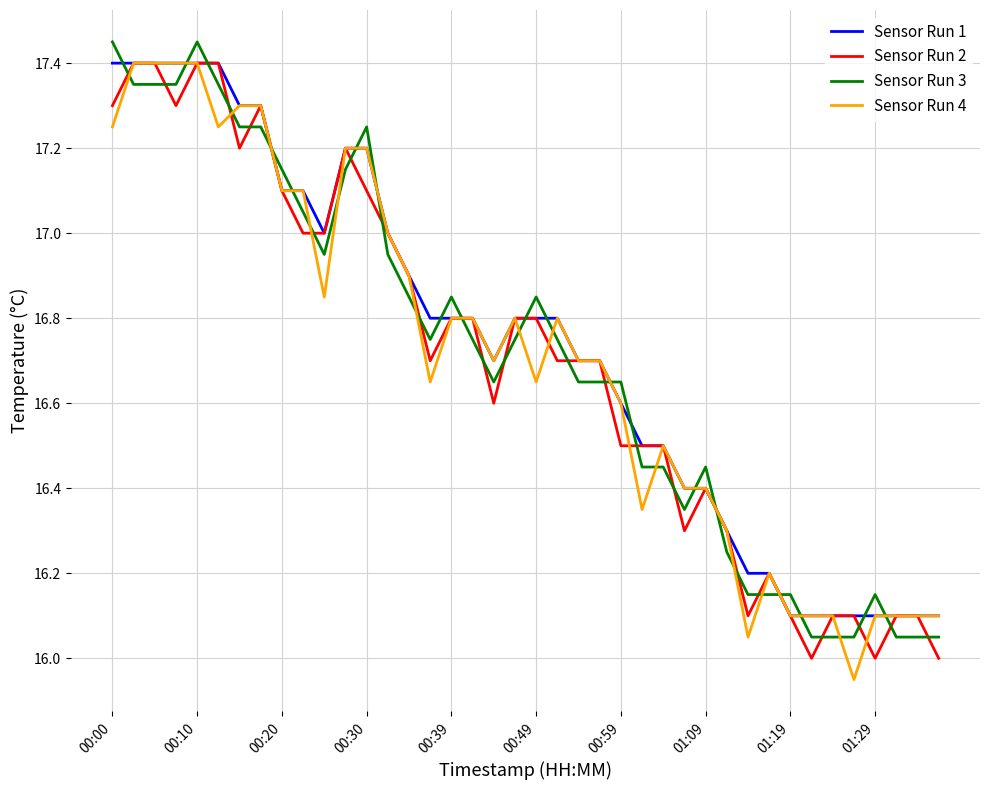

How many intersections are there between Sensor Run 1 and Sensor Run 3?

19